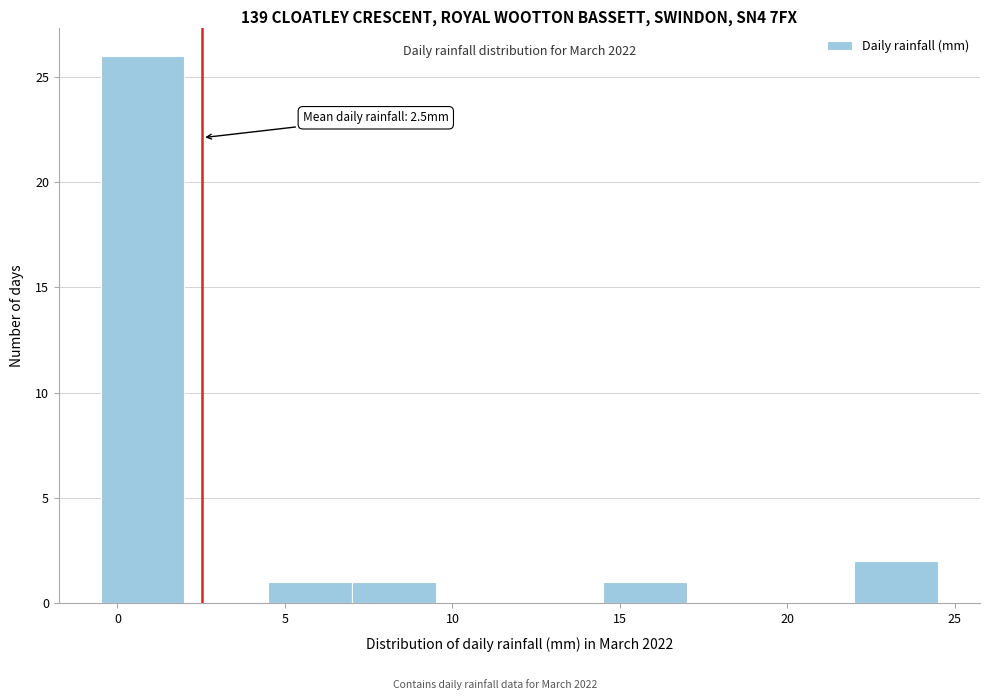

Over which range of the x-axis is the bar tallest?

-0.5 to 2.0